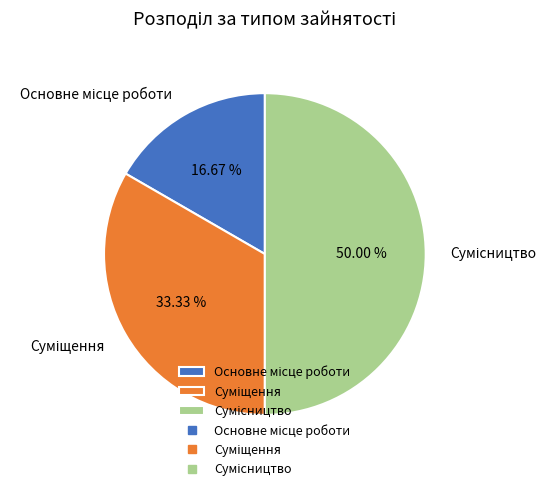

Between Суміщення and Основне місце роботи, which is larger?

Суміщення